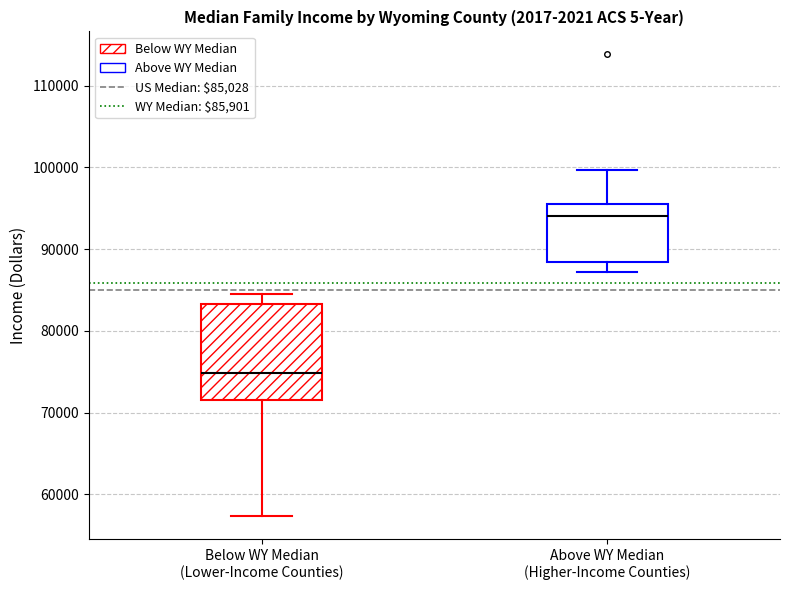

Which box is the tallest, from its lower edge to its upper edge?

Below WY Median (Lower-Income Counties)